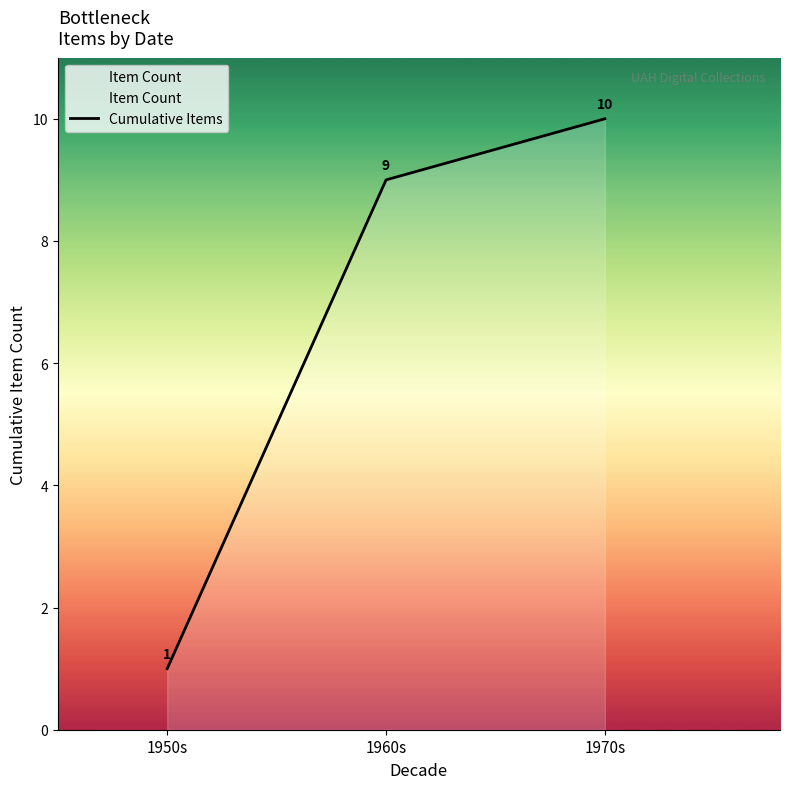

How many categories are shown in the chart?

3